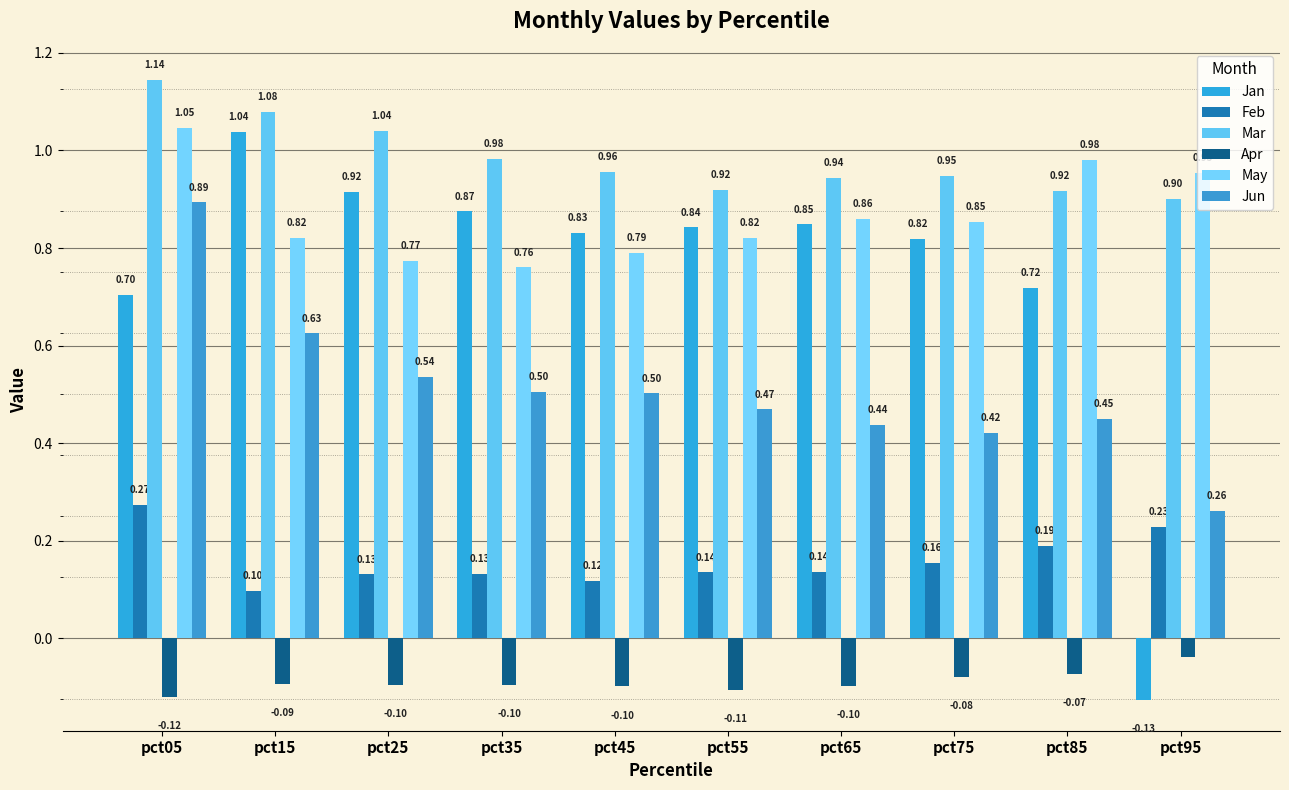

What is the maximum value shown in the chart?

1.1